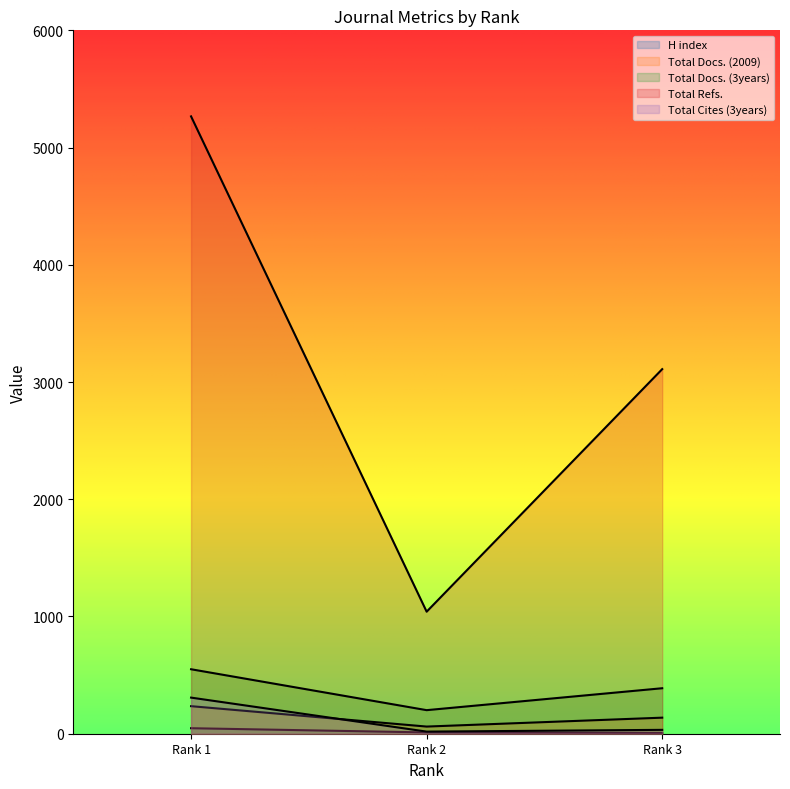

What is the sum of all Total Docs. (3years) values?

1139